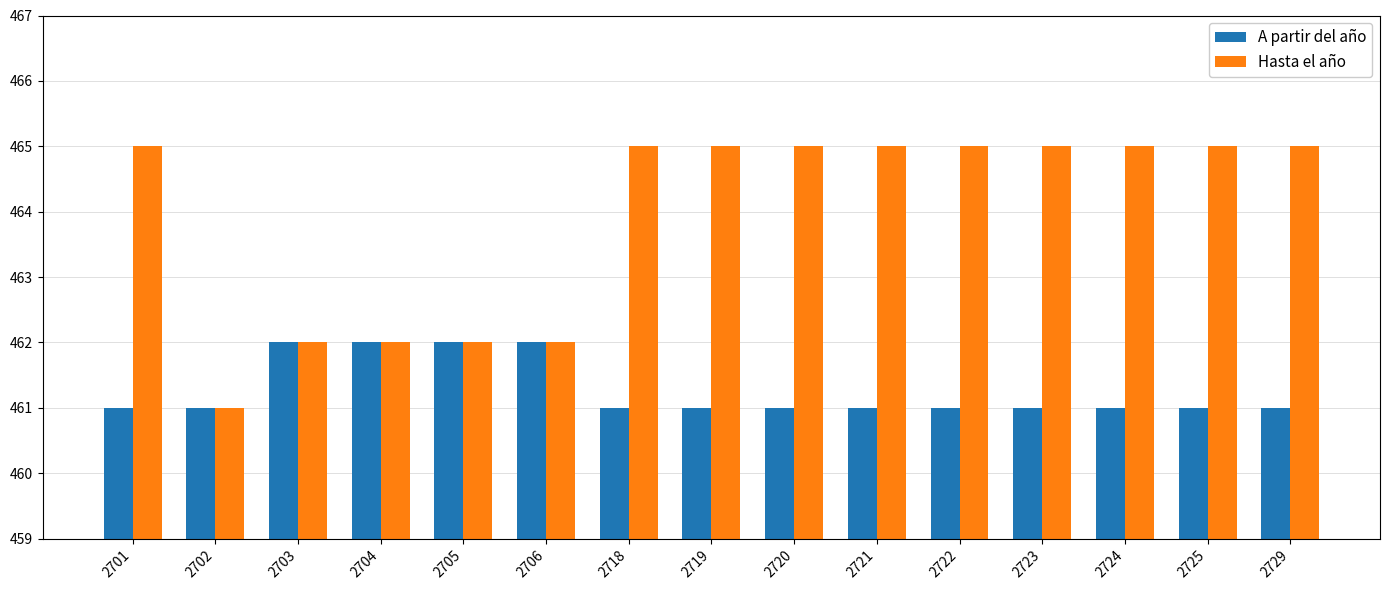

What is the difference between the maximum and minimum values in the Hasta el año series?

4